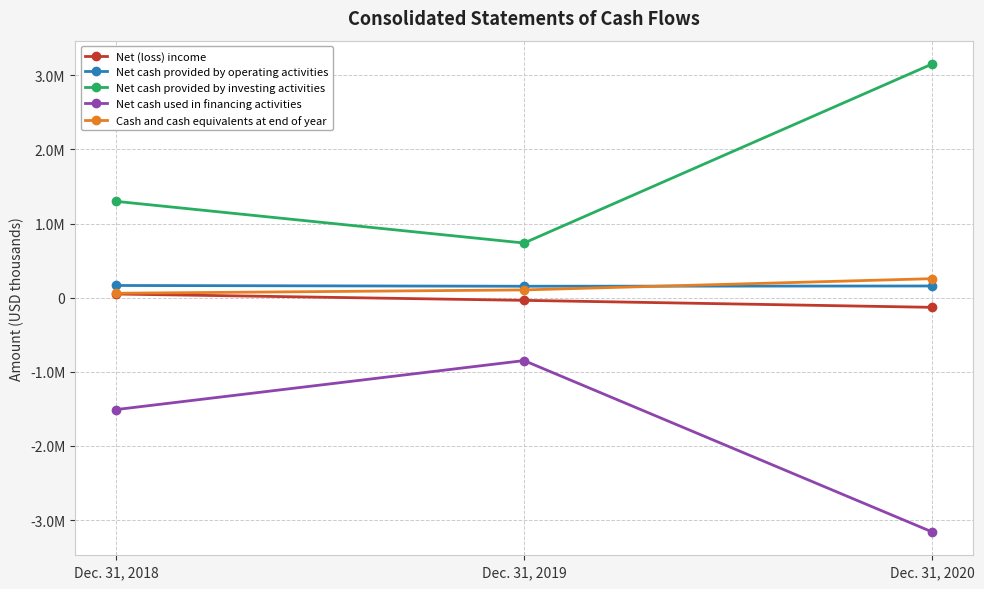

Is the value of Net cash provided by investing activities at Dec. 31, 2018 greater than the value of Net (loss) income at Dec. 31, 2020?

Yes